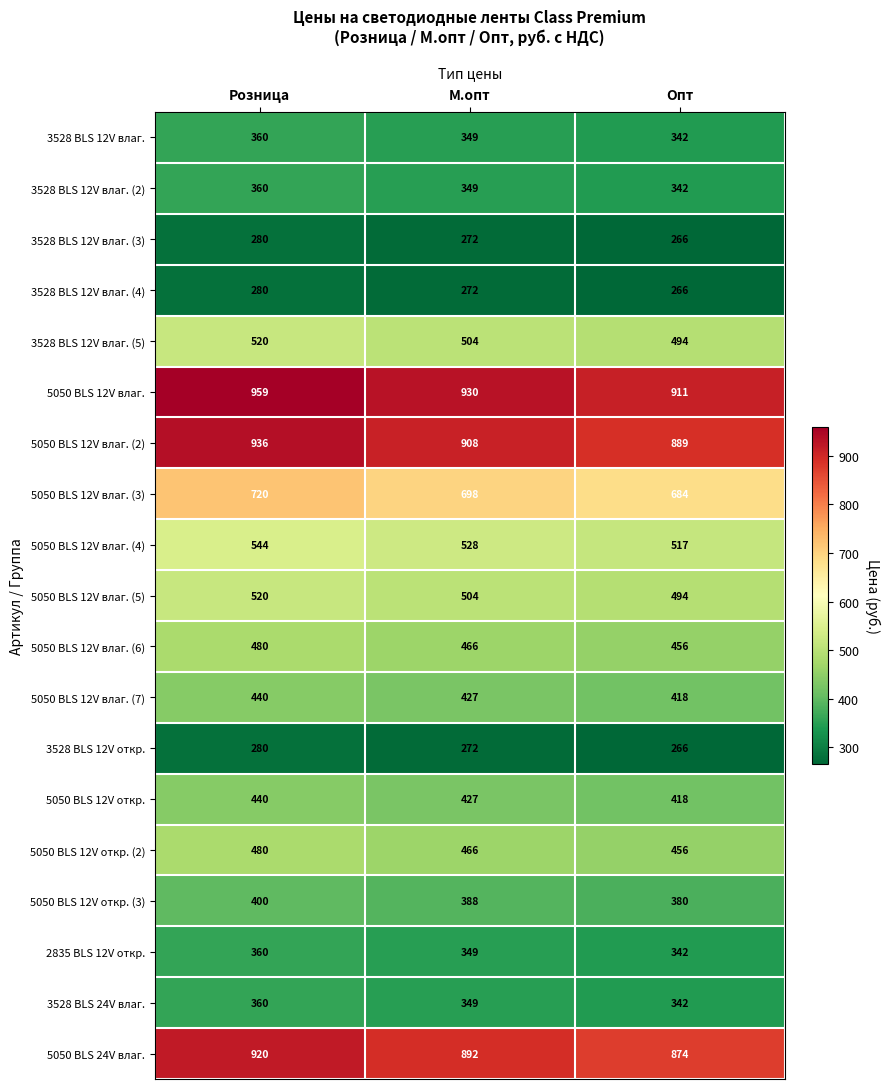

Which series has the largest total across all categories?

5050 BLS 12V влаг.